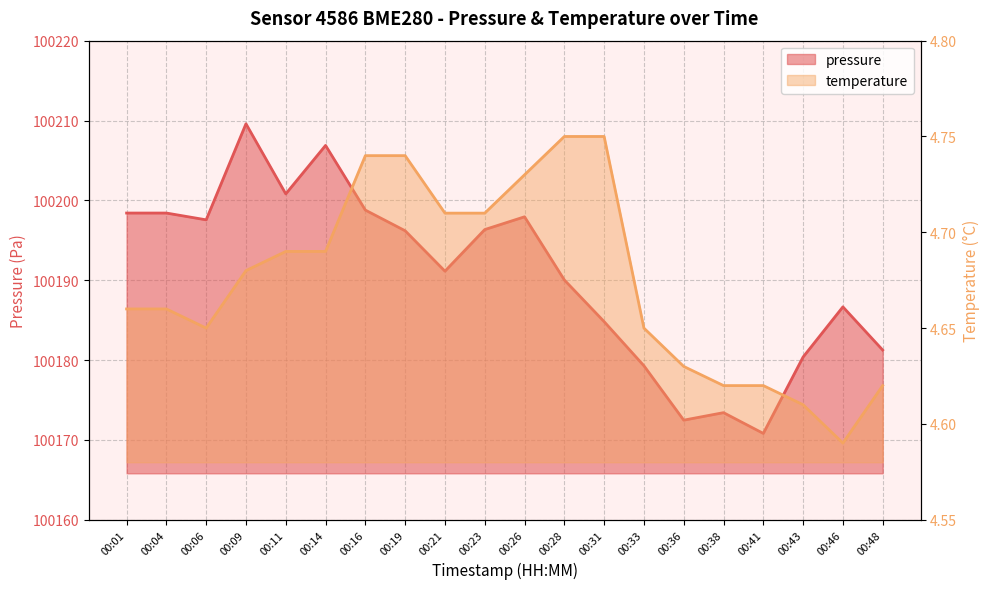

What is the difference between the pressure values at 00:04 and 00:23?

2.1